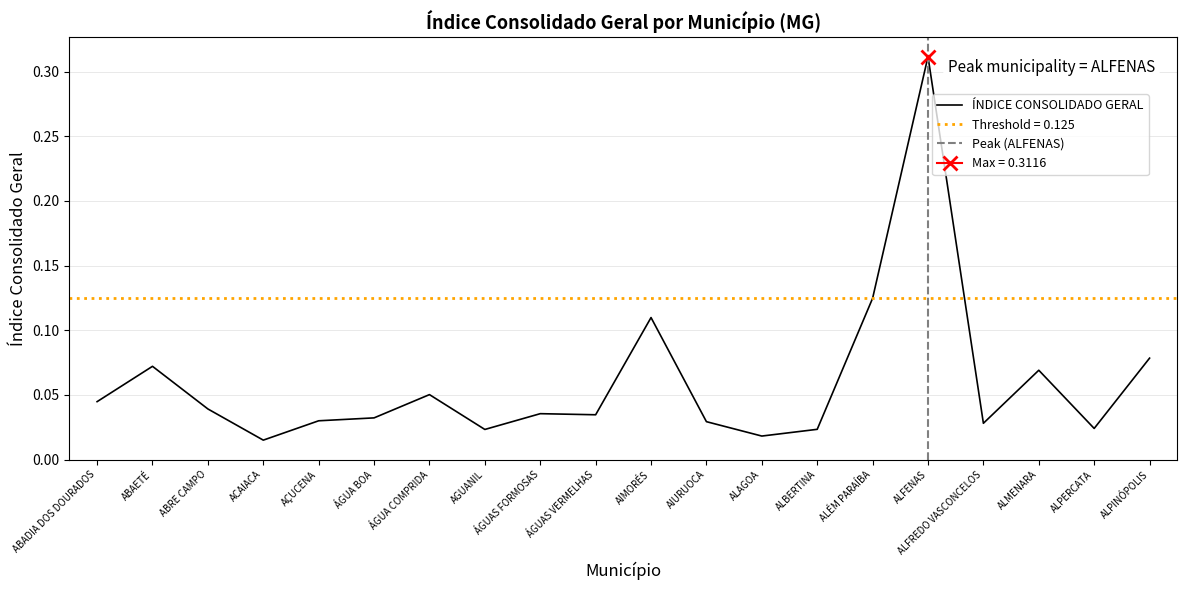

At which category does the data reach its first local peak?

ABAETÉ